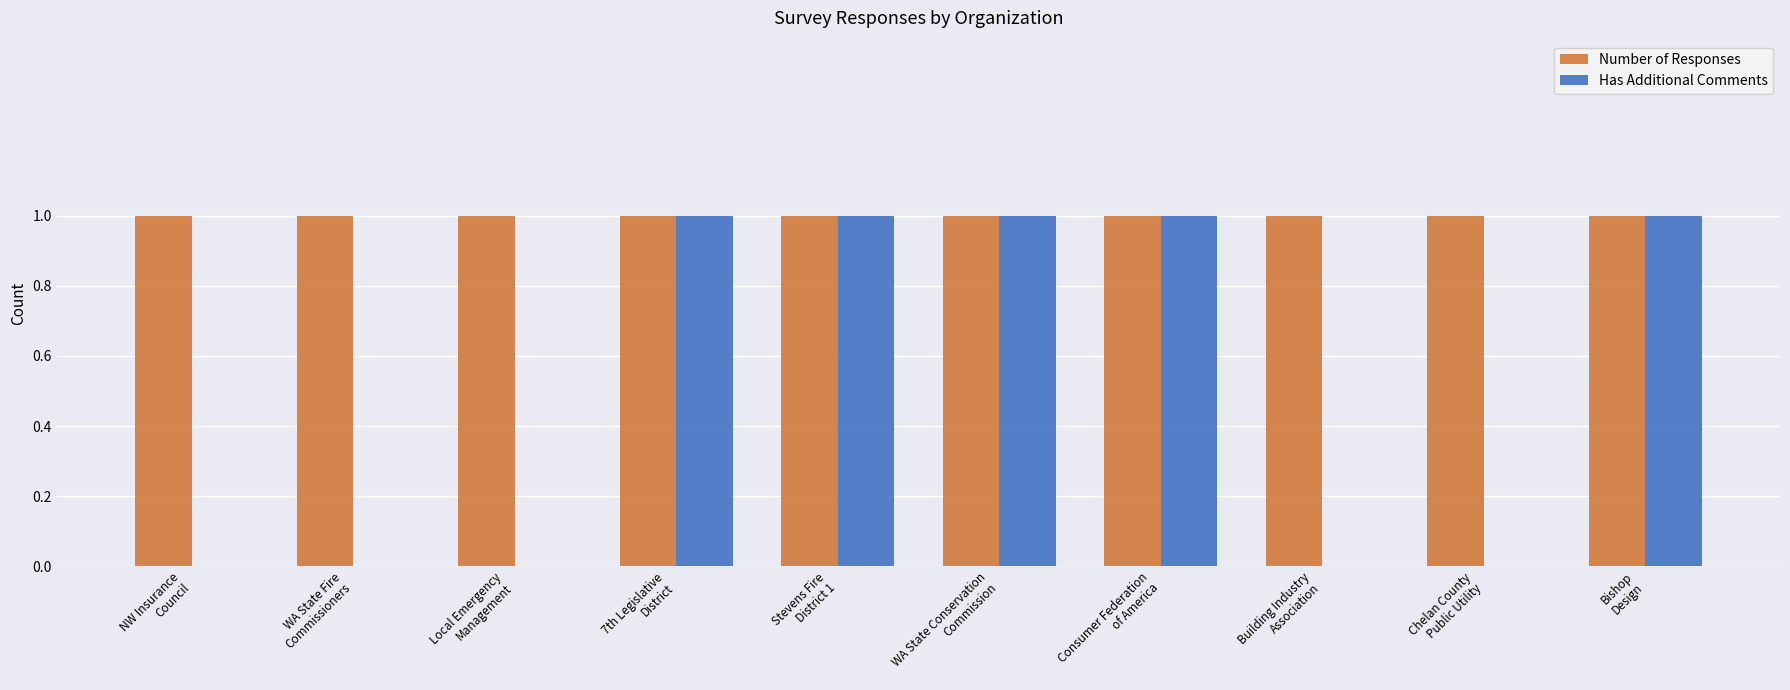

Does the chart contain stacked bars?

No